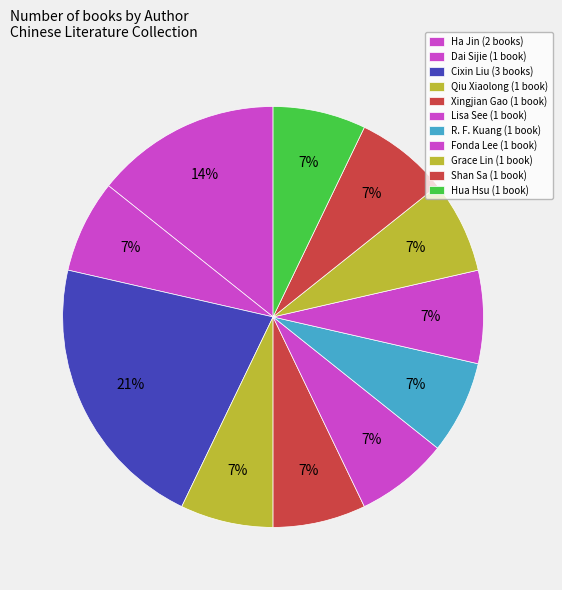

How many segments does this pie chart have?

11